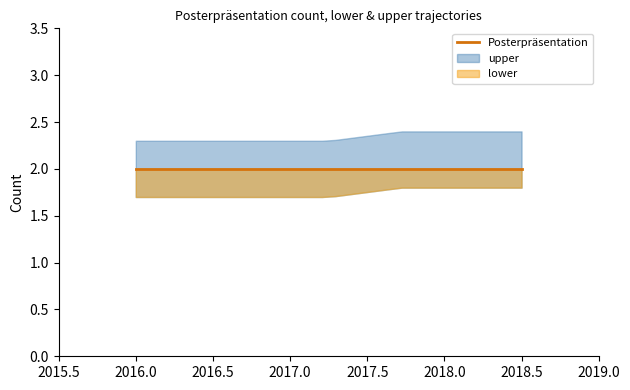

What is the sum of all upper values?

4.7